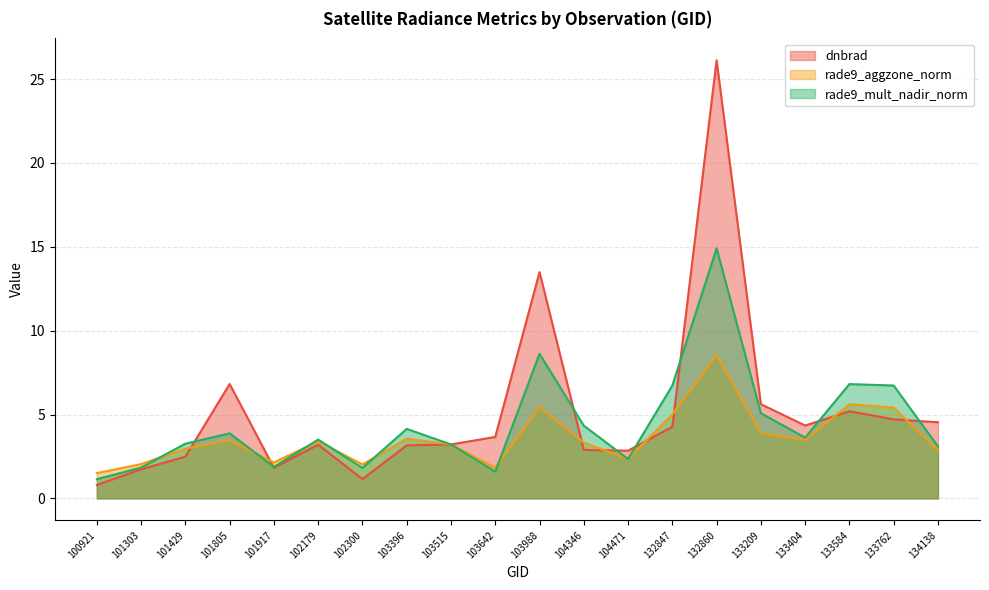

What is the value of the rade9_mult_nadir_norm point at the 10th from the left?

1.6